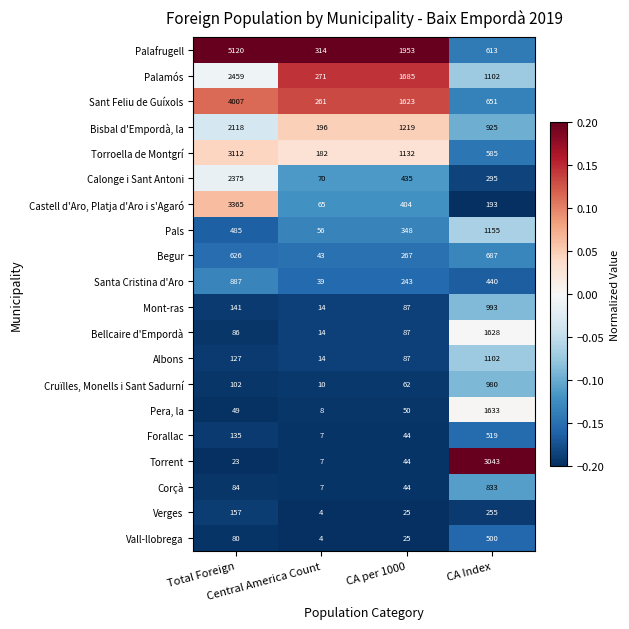

How many values in the Vall-llobrega series are below 80?

2